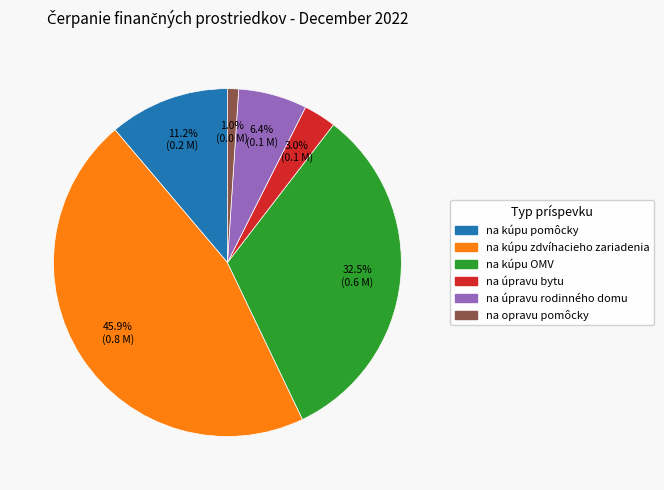

To the nearest percent, what is the difference between the na kúpu OMV and na kúpu zdvíhacieho zariadenia slice percentages?

13%